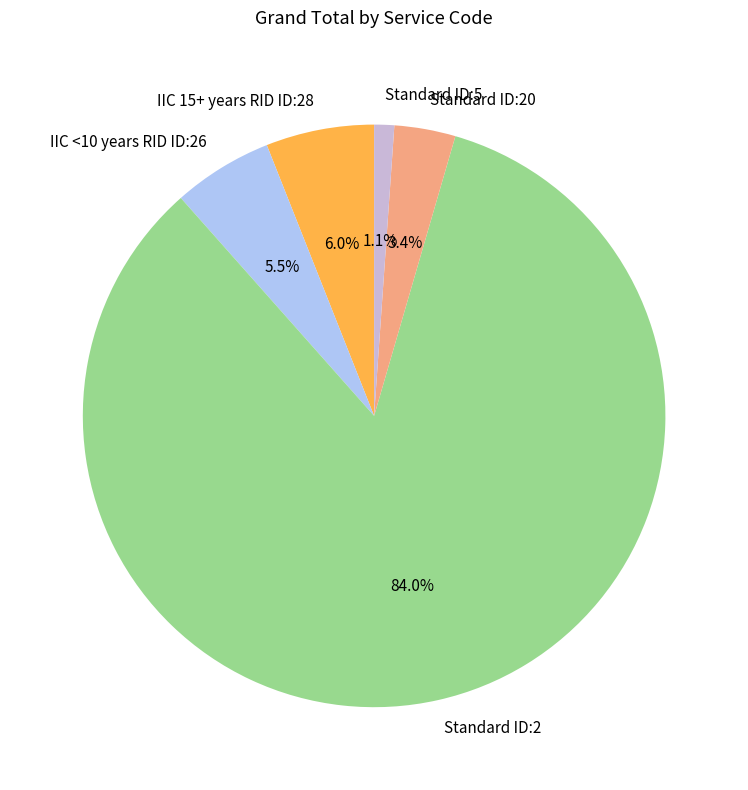

To the nearest percent, what portion does Standard ID:20 represent?

3%